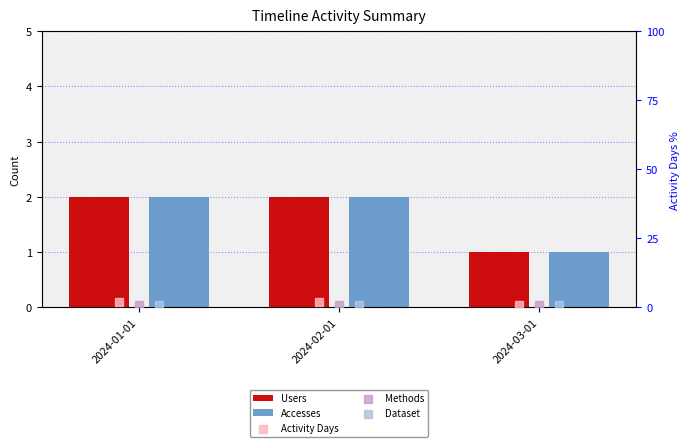

Which series has the largest Y range (max minus min)?

Users